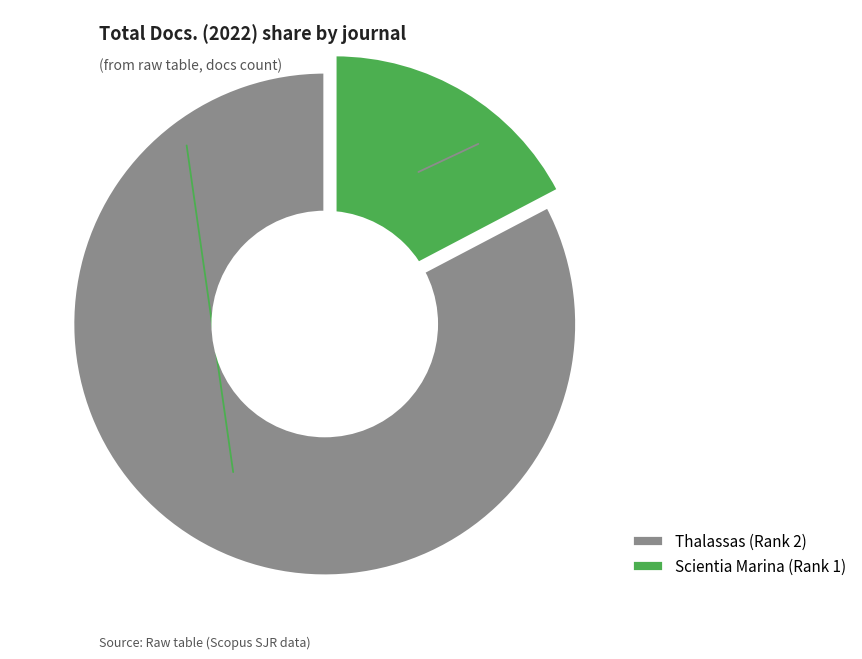

Does Scientia Marina (Rank 1) represent more than half of the total?

No